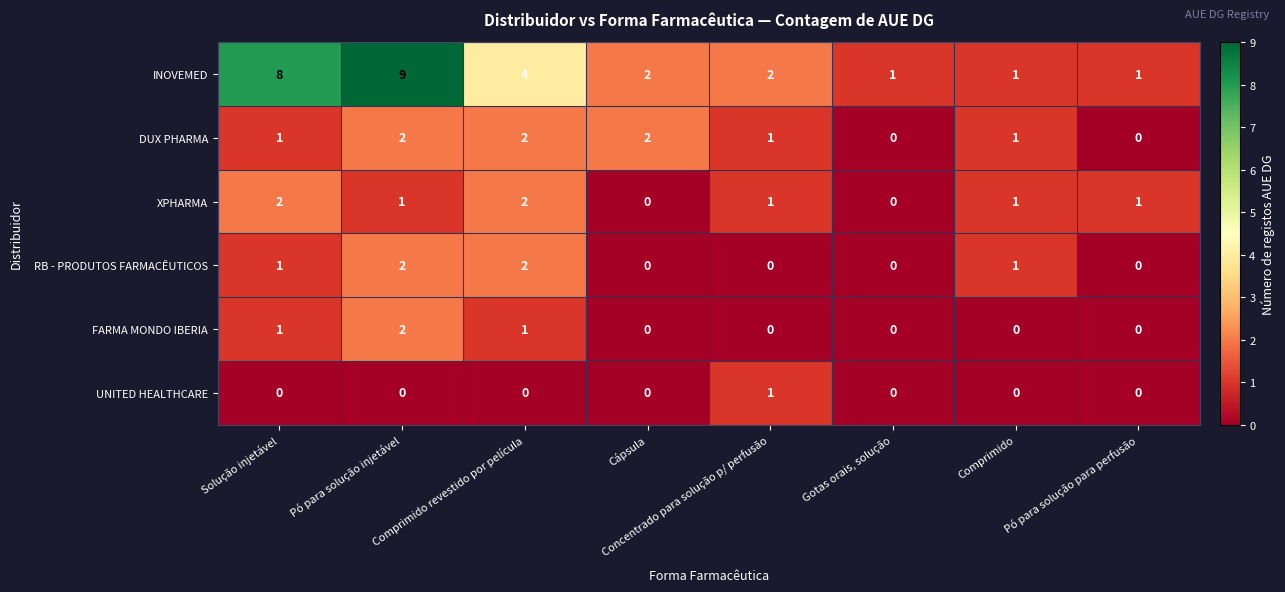

Which series has the largest total across all categories?

INOVEMED